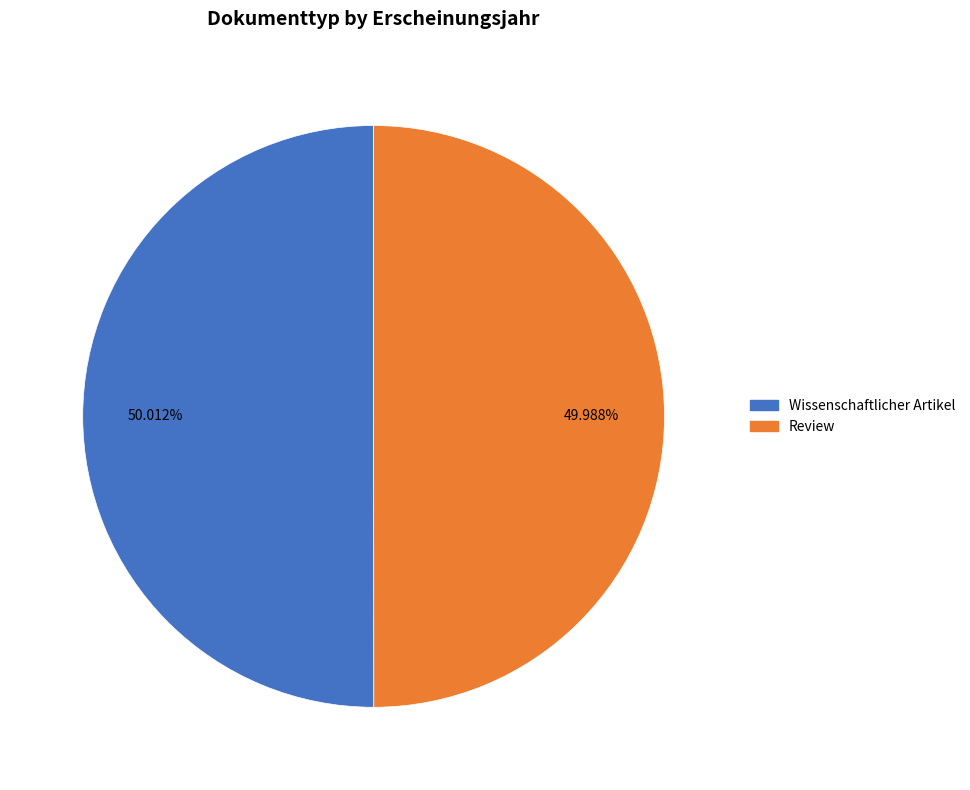

The Review slice represents 50% of the pie. True or false?

True